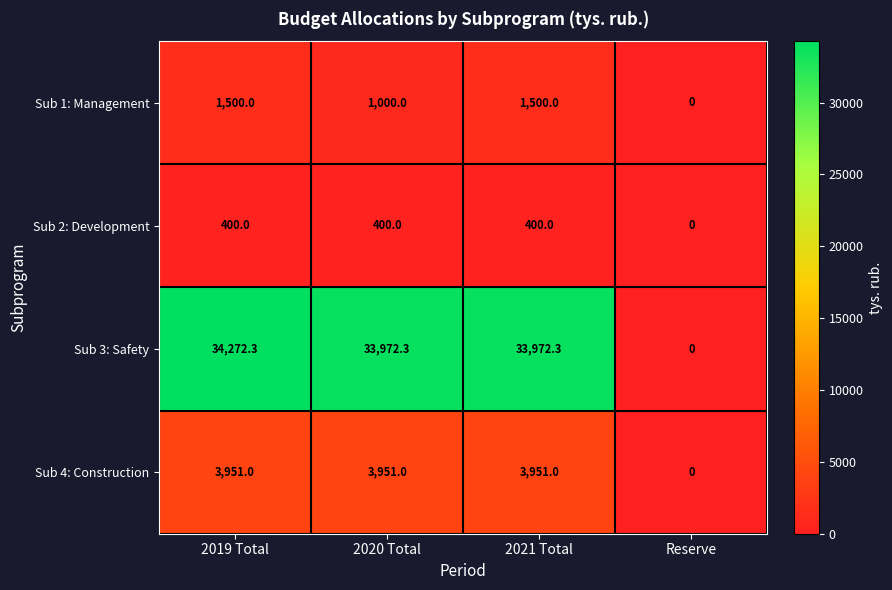

Which label corresponds to the largest value in the chart?

2019 Total